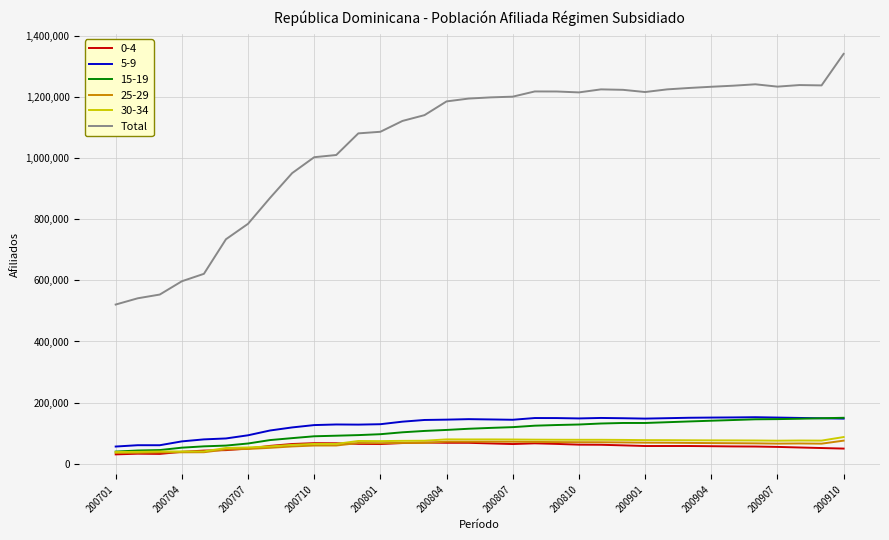

True or false: 30-34 and Total intersect in this chart.

False